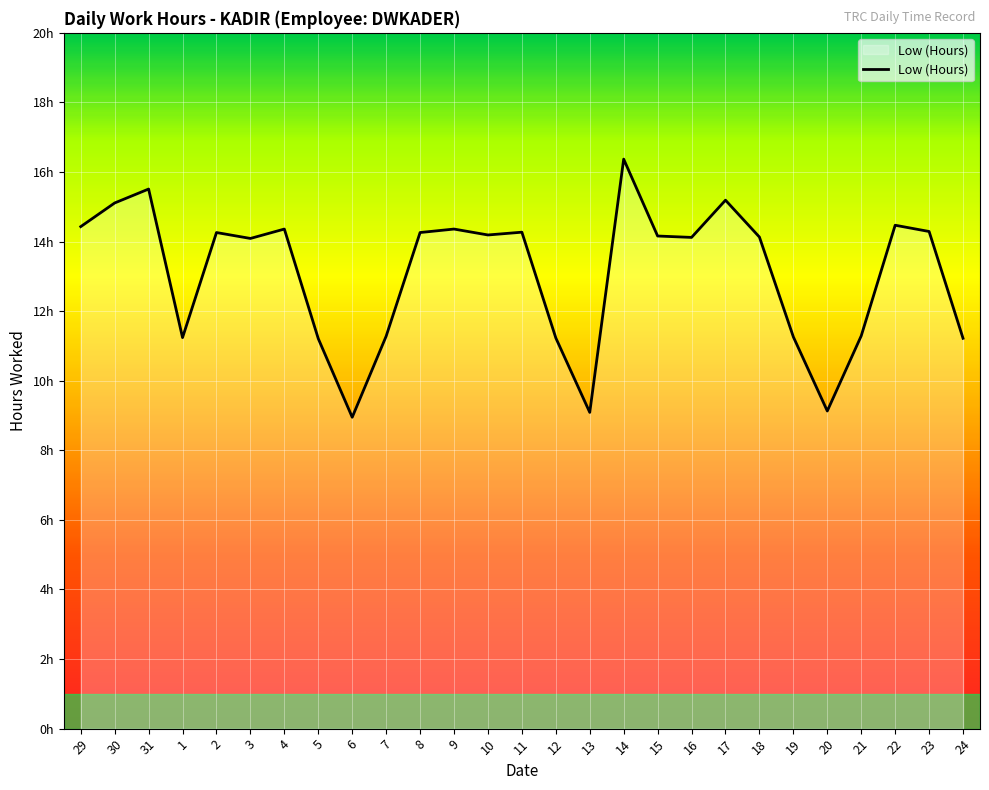

Approximately how many times larger is the value at 7 compared to 13?

1.2